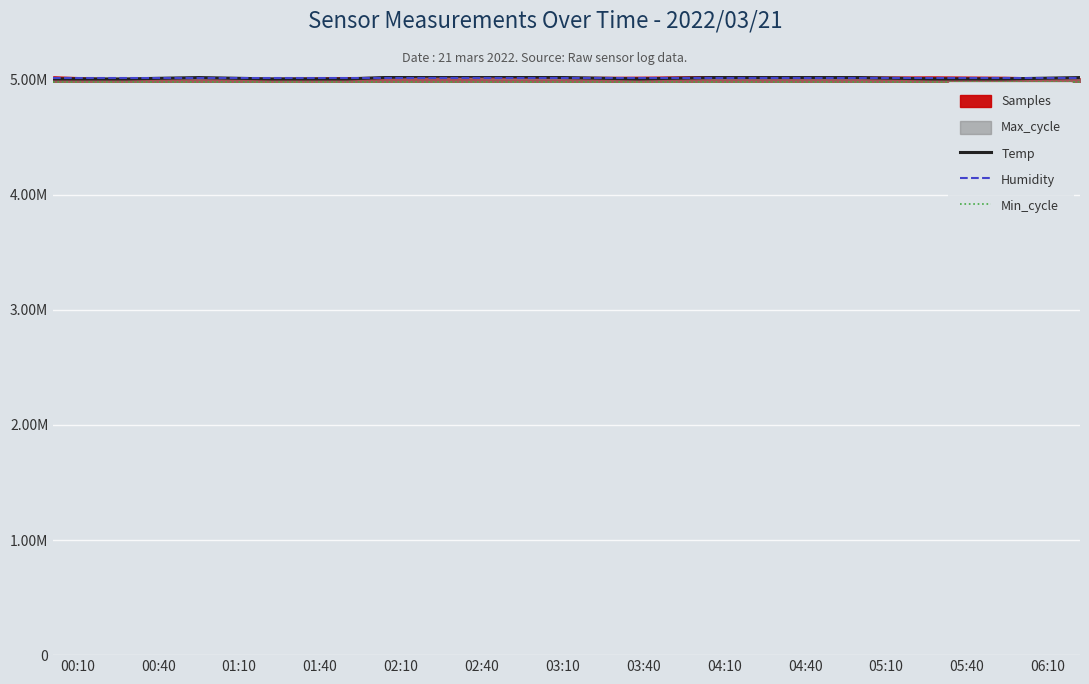

Is it true that Humidity equals 2143302.0 at 04:40?

False